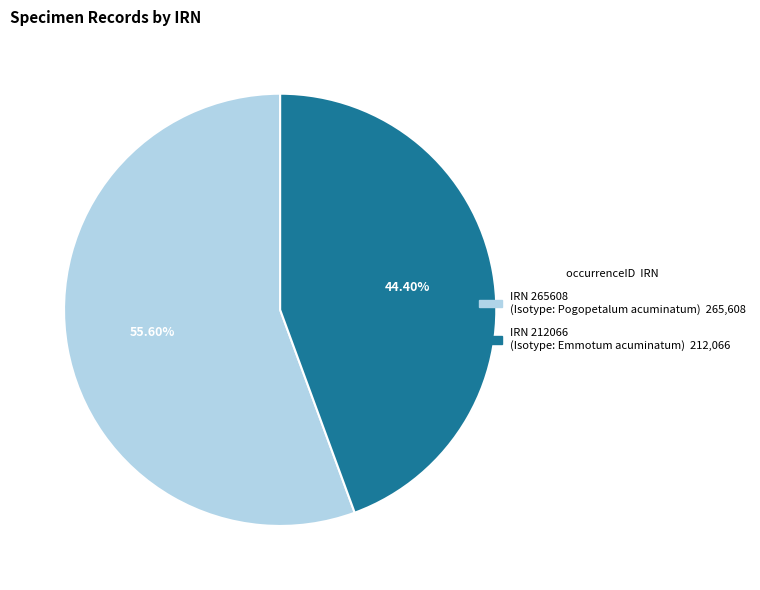

Is there a majority slice in this chart?

Yes